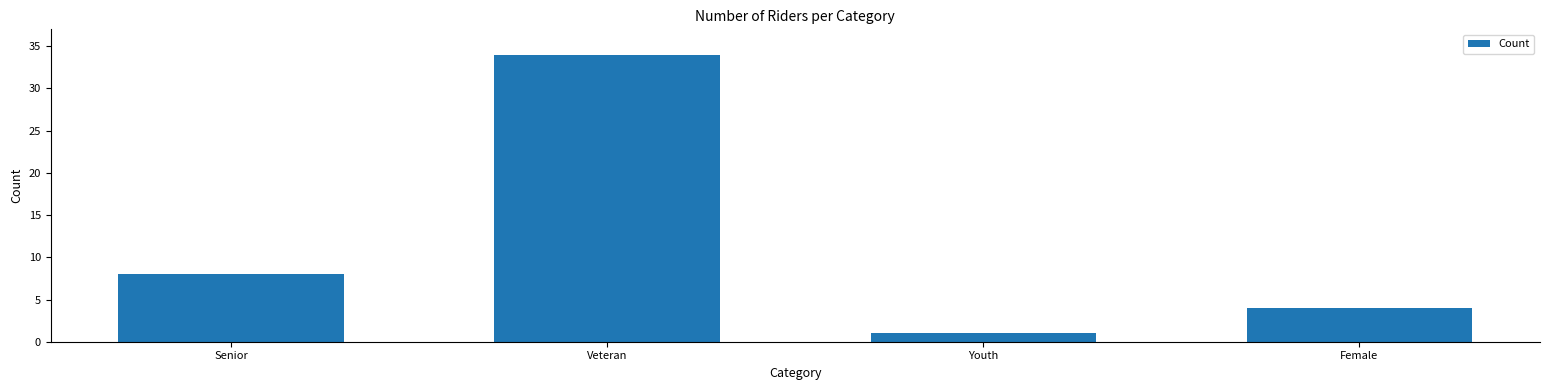

Between Youth and Senior, which is larger?

Senior